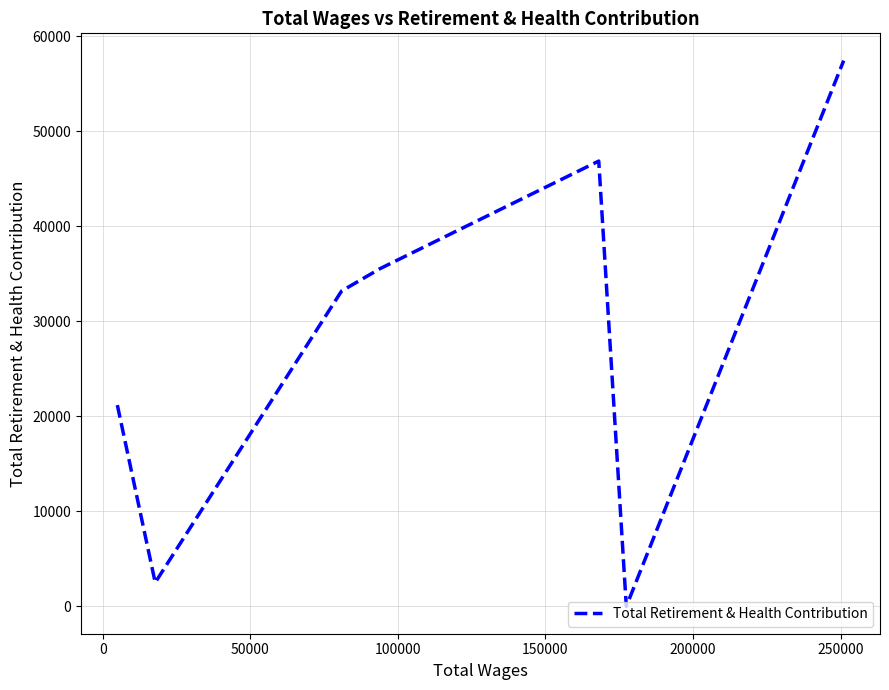

What is the difference between the maximum and minimum values?

57417